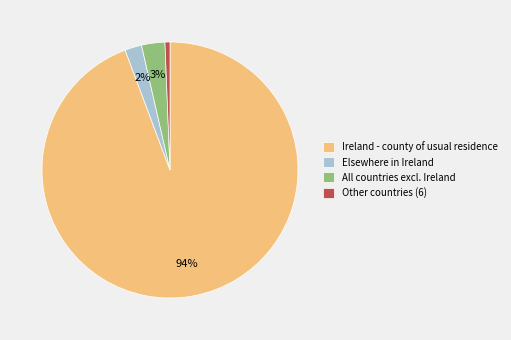

To the nearest percent, what percentage of the pie is Other countries (6)?

1%